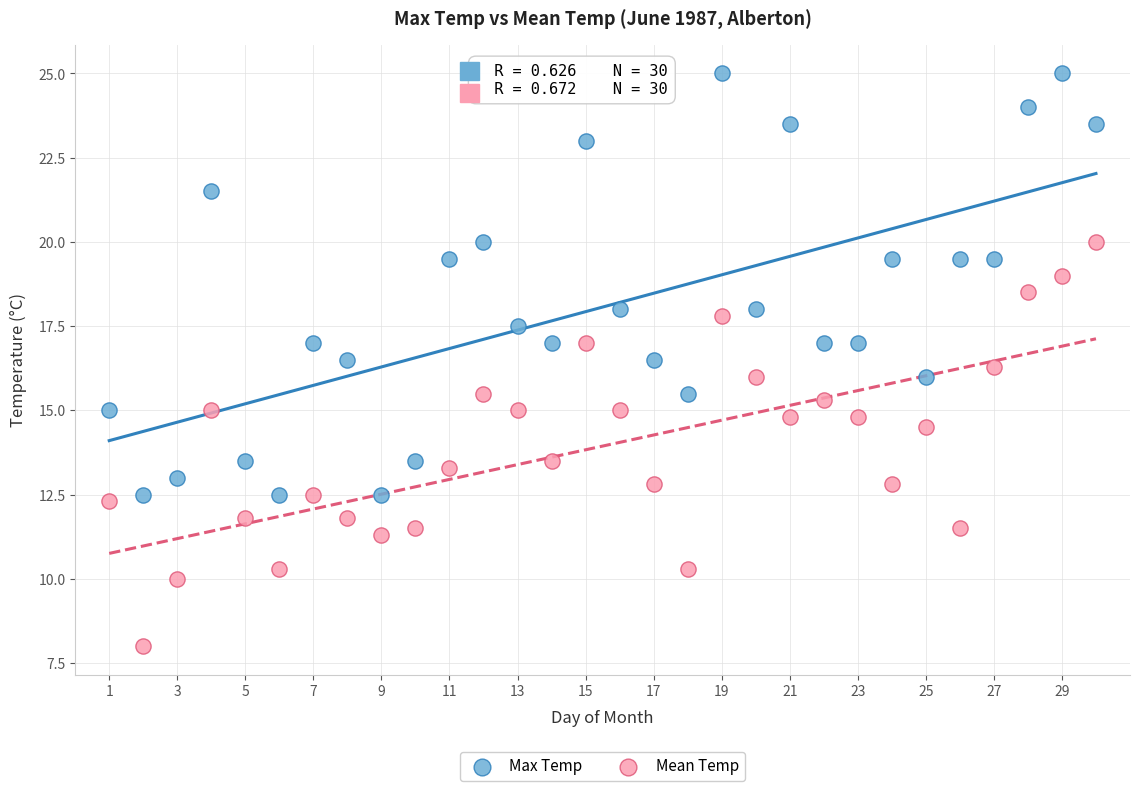

Across all data points, what is the range of X values (max minus min)?

29.0